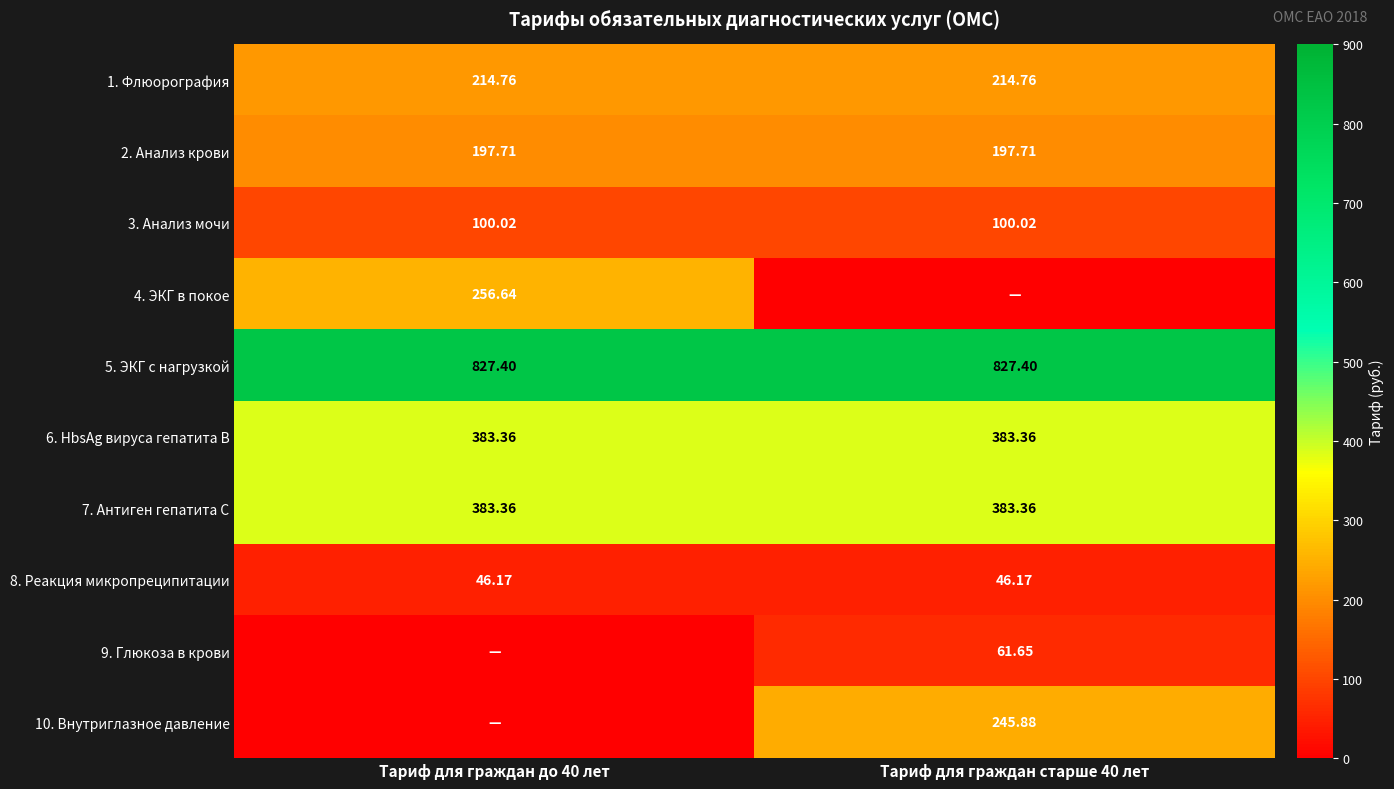

Is the value of 9. Глюкоза в крови at Тариф для граждан старше 40 лет greater than the value of 5. ЭКГ с нагрузкой at Тариф для граждан до 40 лет?

No